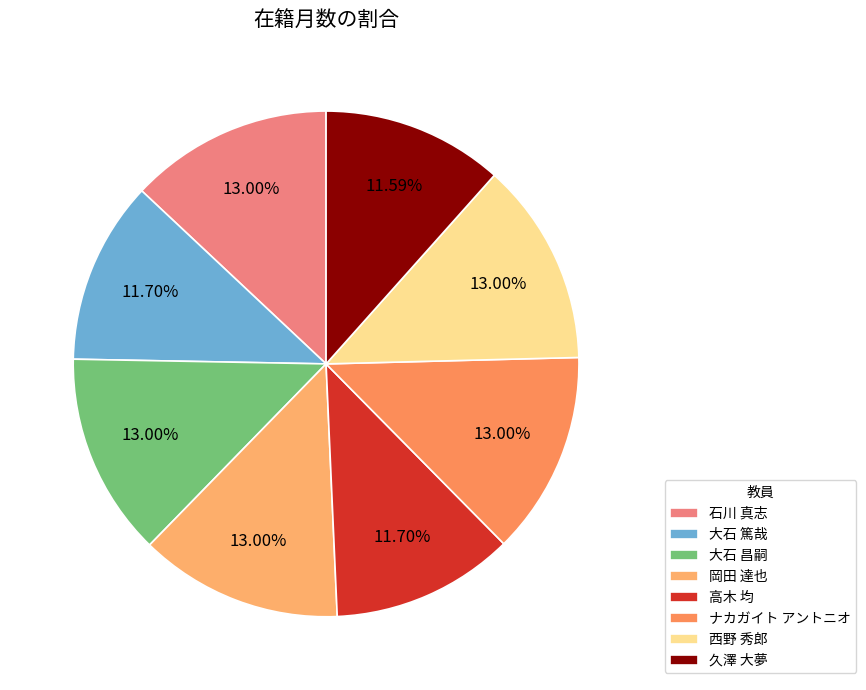

What is the ratio of the value at 大石 昌嗣 to the value at 岡田 達也?

1.0